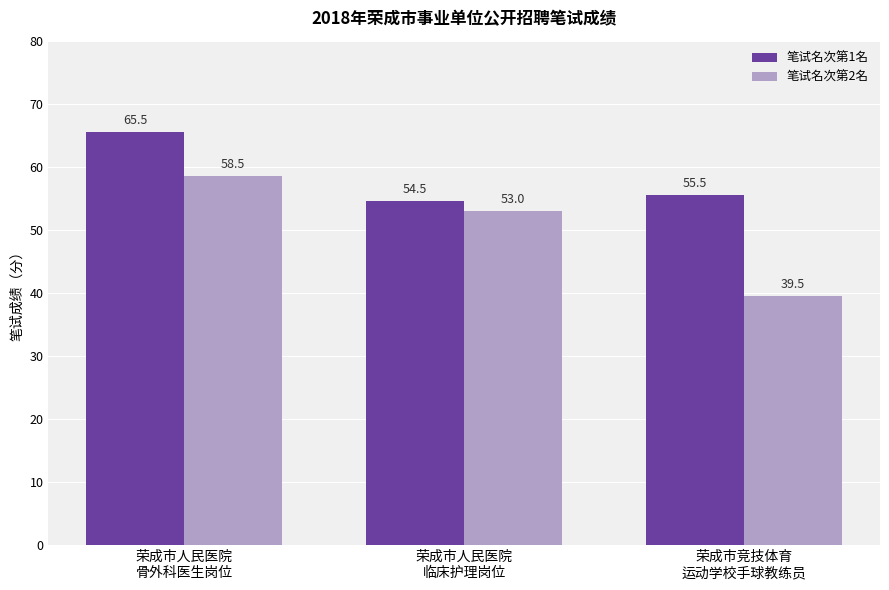

What is the highest value of the 笔试名次第2名 series?

58.5